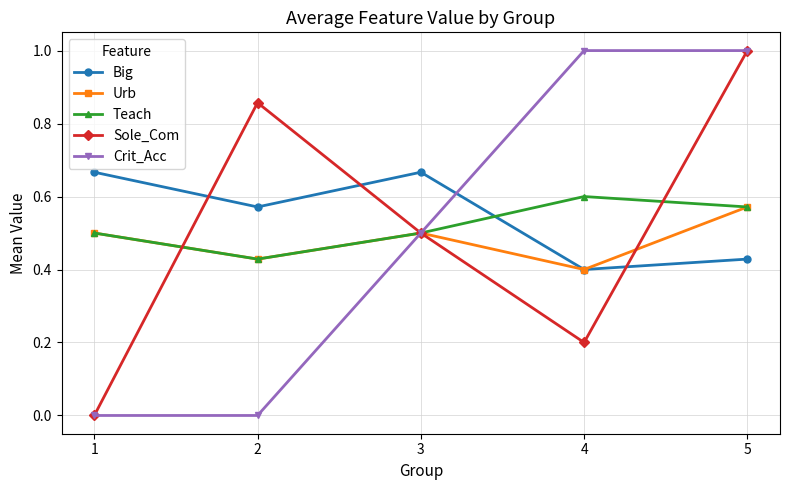

How many interior local peaks does the Big series have?

1